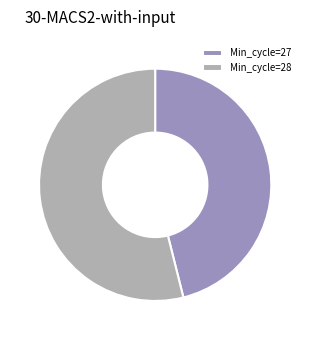

The Min_cycle=28 slice represents 54% of the pie. True or false?

True